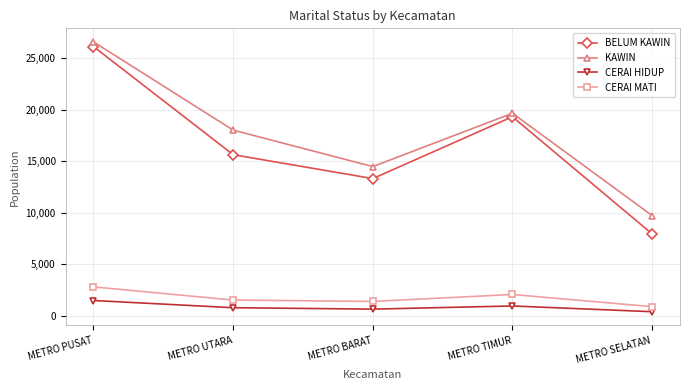

Reading right to left, transcribe all the data shown in this chart.

BELUM KAWIN: 7950	19315	13313	15636	26128
KAWIN: 9727	19655	14478	18020	26586
CERAI HIDUP: 396	952	646	784	1483
CERAI MATI: 886	2066	1393	1526	2806